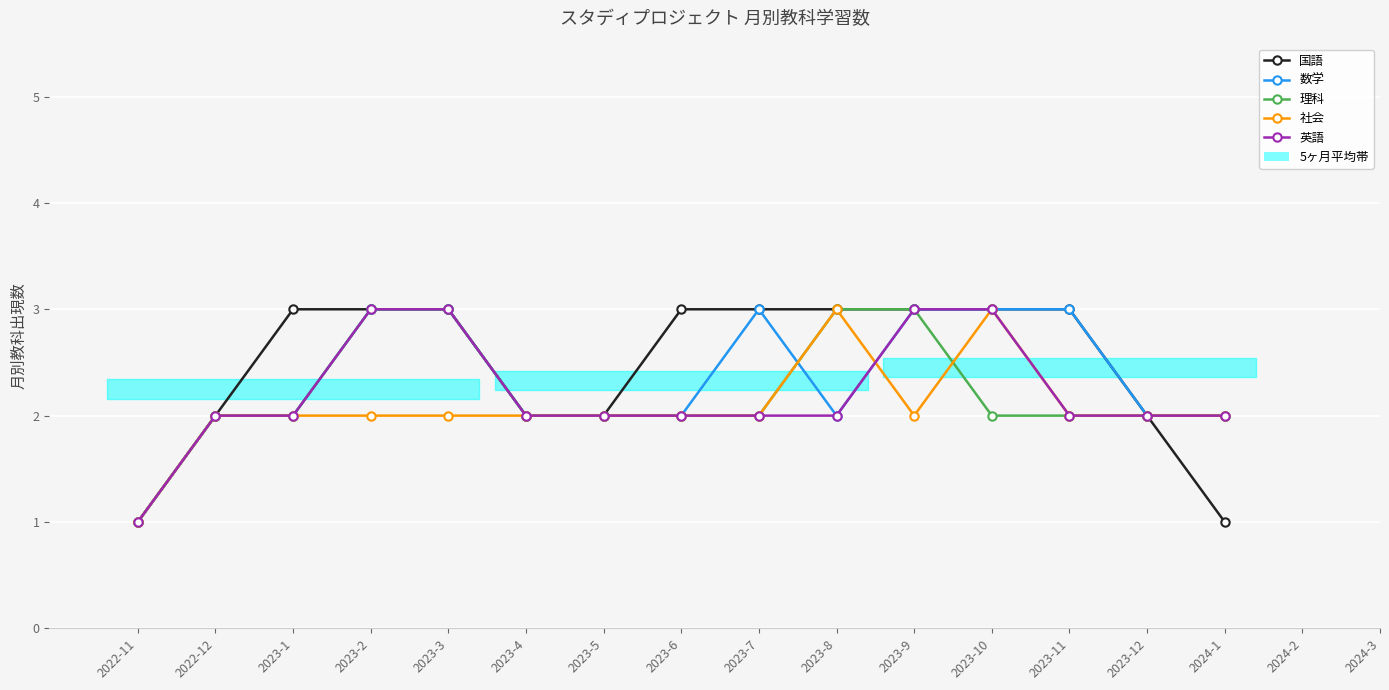

At which category is the sum across all series the highest?

2023-2